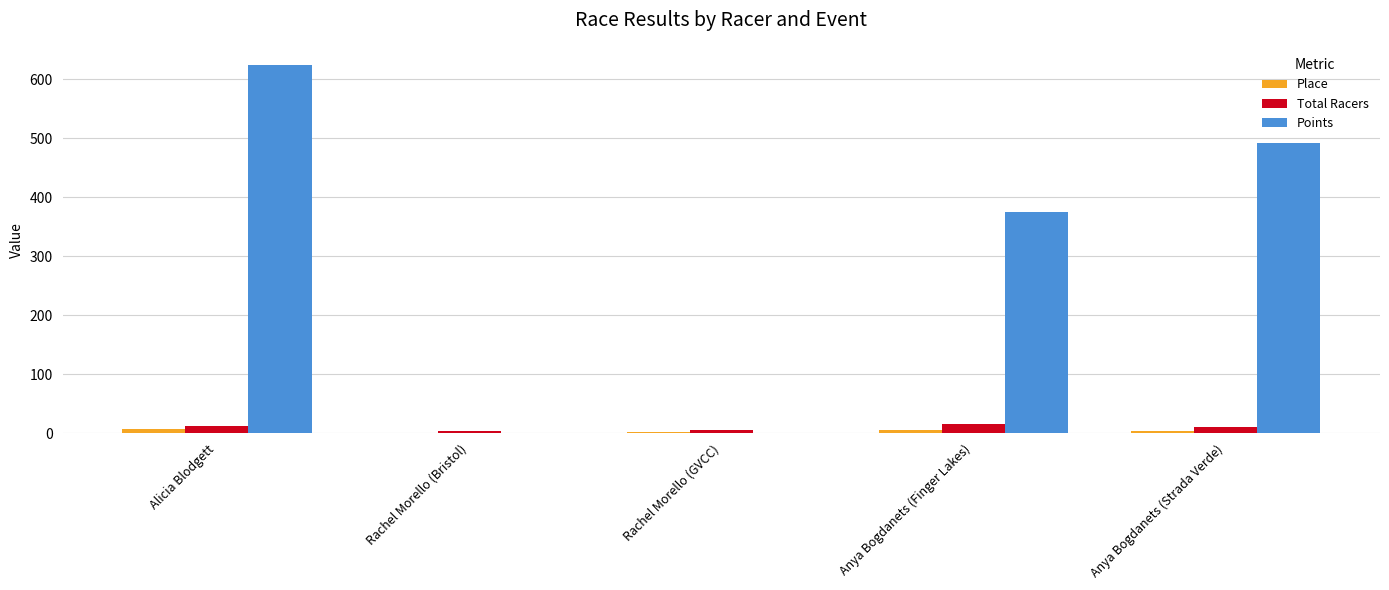

Where is Points nearest to the value 311?

Anya Bogdanets (Finger Lakes)